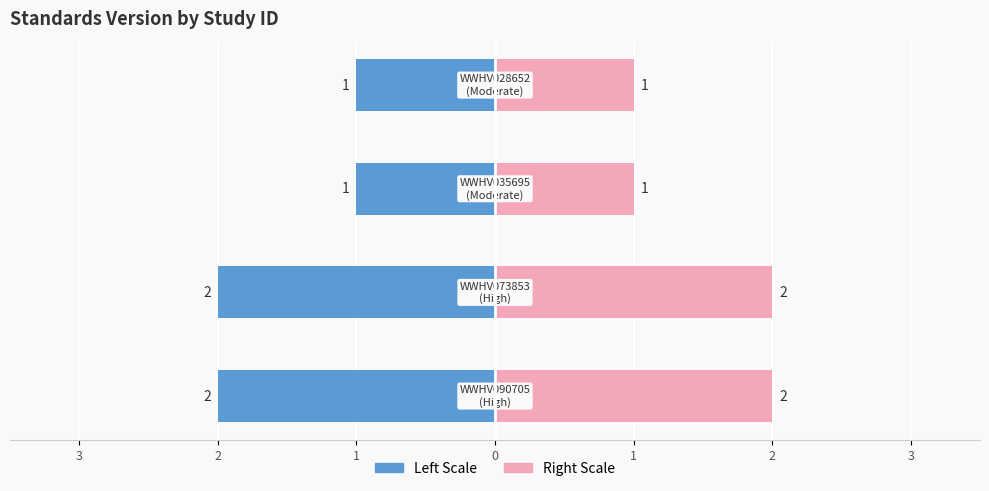

Reading right to left, transcribe all the data shown in this chart.

Standards Version (Left): -1	-1	-2	-2
Standards Version (Right): 1	1	2	2